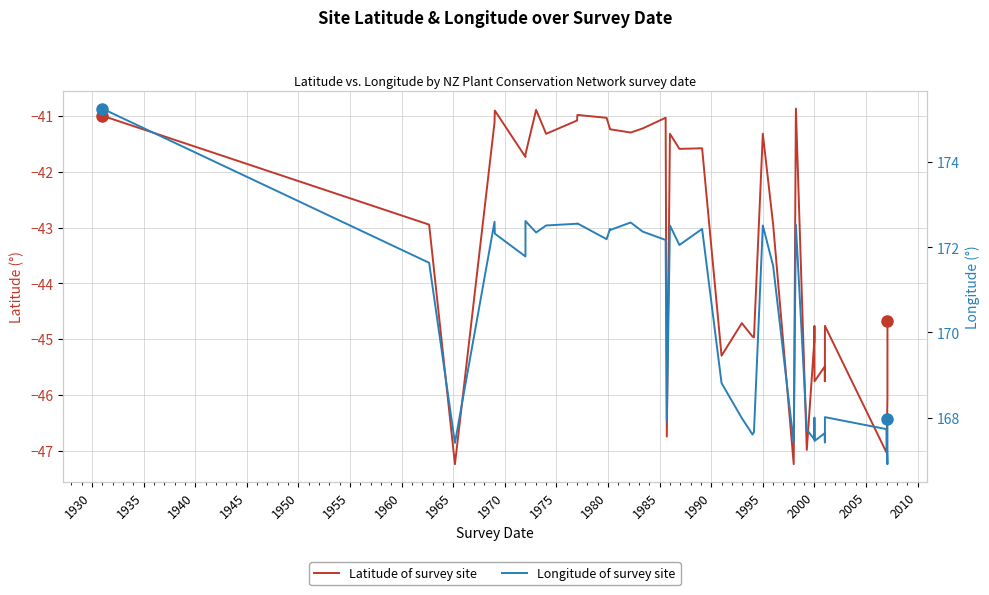

Reading right to left, transcribe all the data shown in this chart.

Latitude: -44.7	-46.1	-47.0	-44.8	-45.7	-45.8	-45.5	-45.8	-44.8	-45.0	-47.0	-40.9	-47.2	-42.9	-41.3	-45.0	-45.0	-44.7	-45.3	-41.6	-41.6	-41.3	-46.7	-41.0	-41.2	-41.3	-41.2	-41.2	-41.0	-41.0	-41.1	-41.3	-40.9	-41.7	-41.7	-40.9	-41.1	-47.2	-42.9	-41.0
Longitude: 168.0	166.9	167.7	168.0	167.4	167.5	167.6	167.5	168.0	167.5	167.7	172.5	167.4	171.6	172.5	167.7	167.6	168.0	168.8	172.4	172.1	172.5	167.9	172.2	172.4	172.6	172.4	172.4	172.2	172.6	172.6	172.5	172.3	172.6	171.8	172.3	172.6	167.4	171.6	175.3